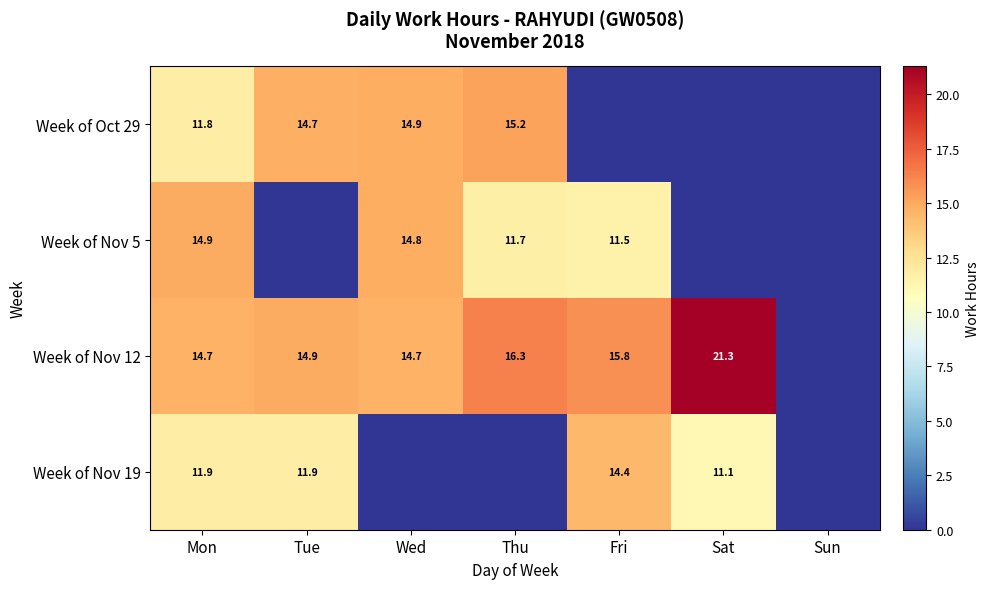

Is the value of Week of Oct 29 at Thu greater than the value of Week of Nov 5 at Mon?

Yes